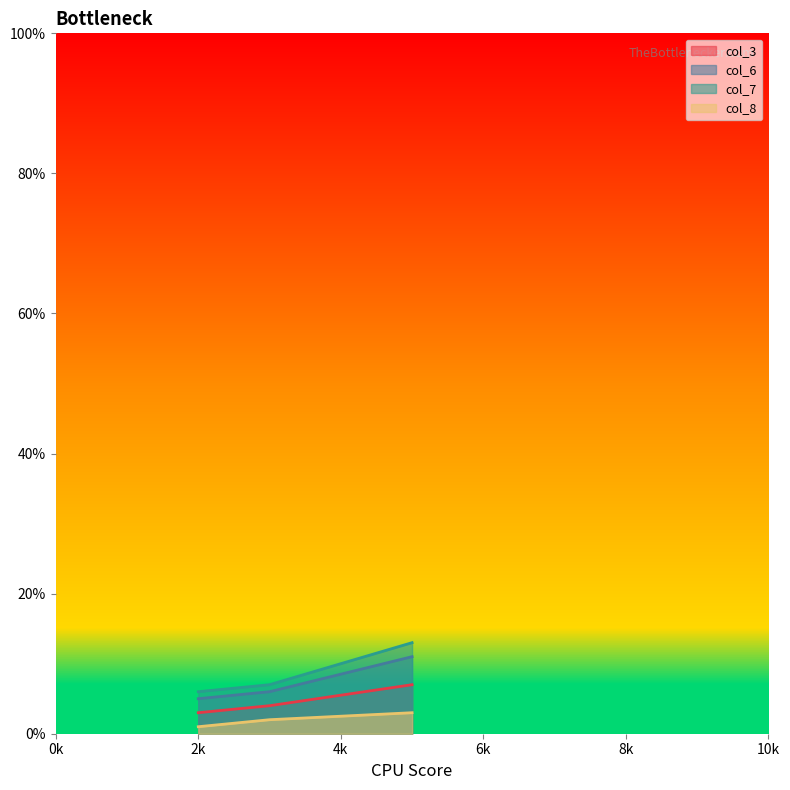

What is the smallest value displayed?

1